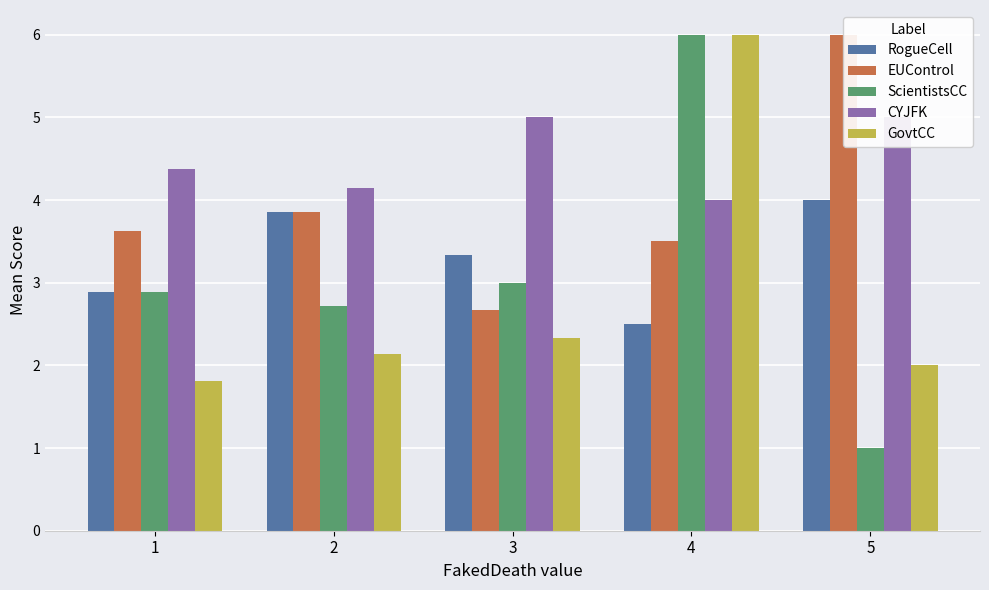

What are all the series names shown in the legend?

RogueCell, EUControl, ScientistsCC, CYJFK, GovtCC